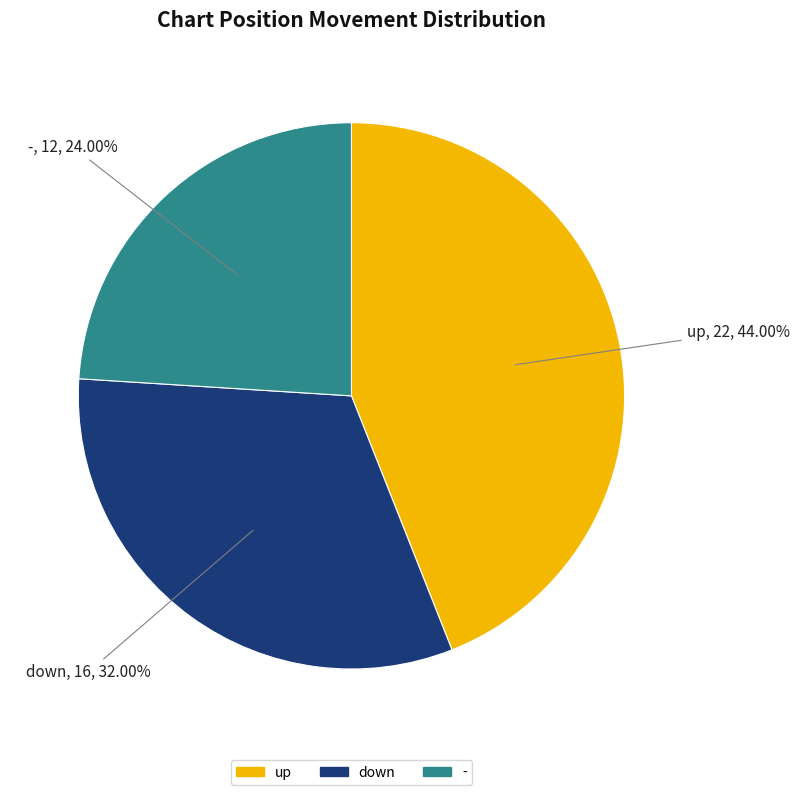

Combined, what portion of the pie is down and -?

56.0%